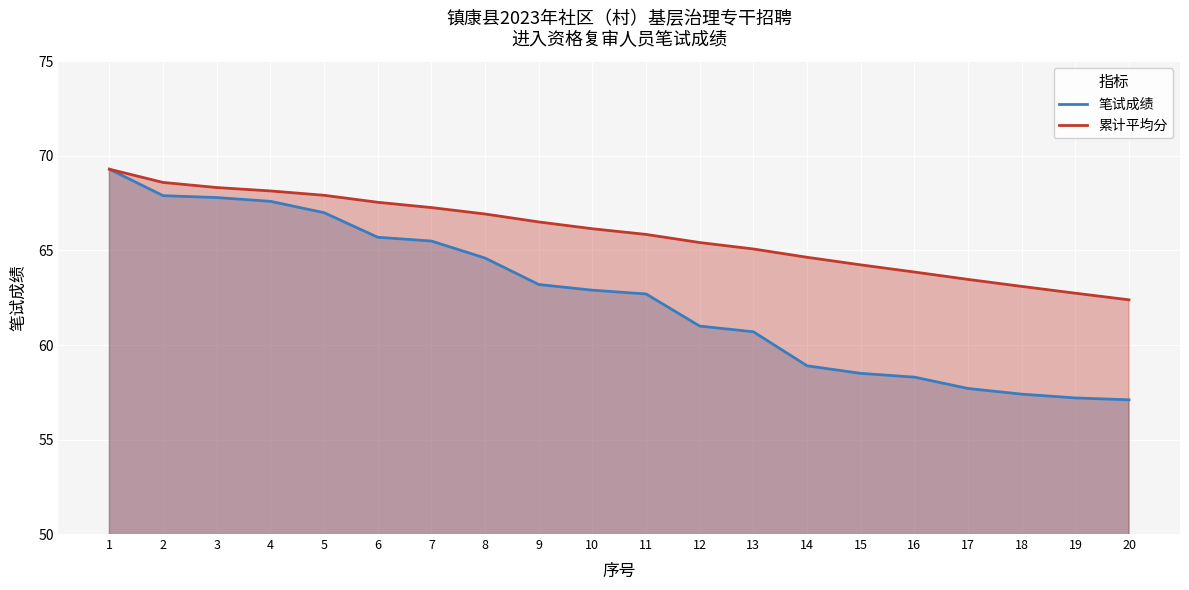

The 累计平均分 series shows 65.1 at 13. True or false?

True